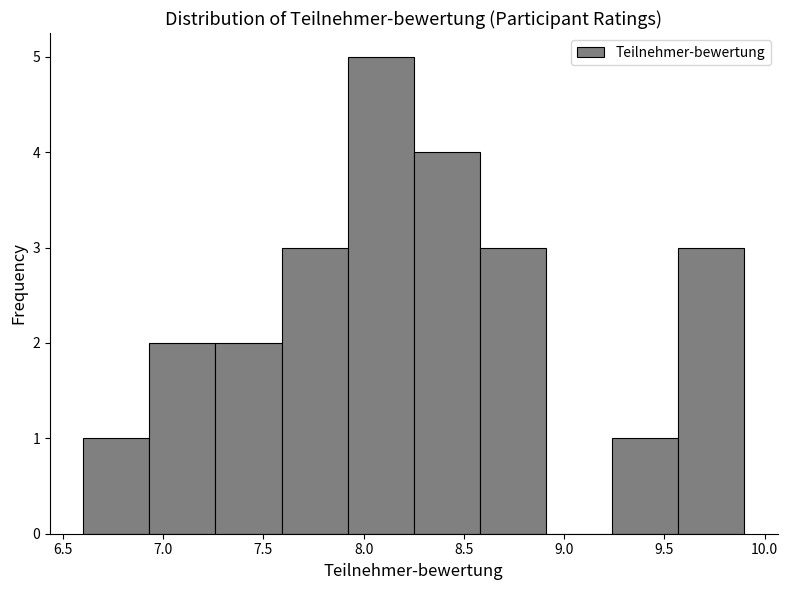

Over which range of the x-axis is the bar tallest?

7.92 to 8.25